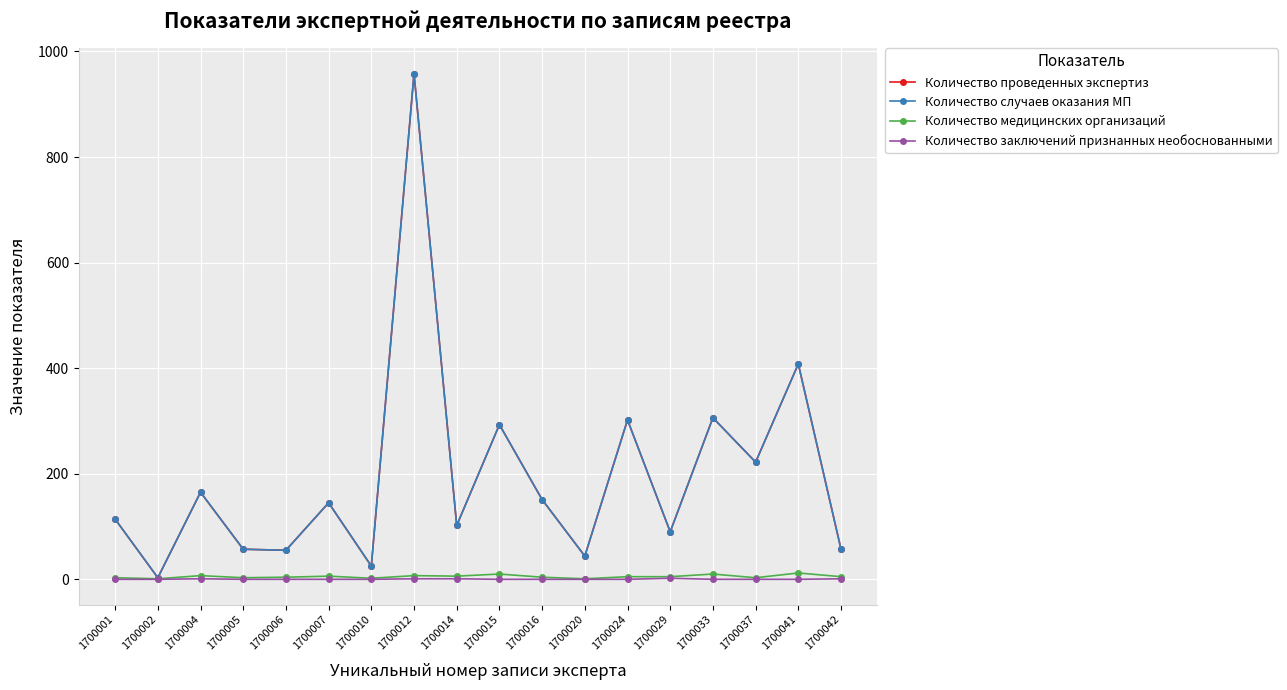

What is the difference between the highest and lowest values at 1700029?

88